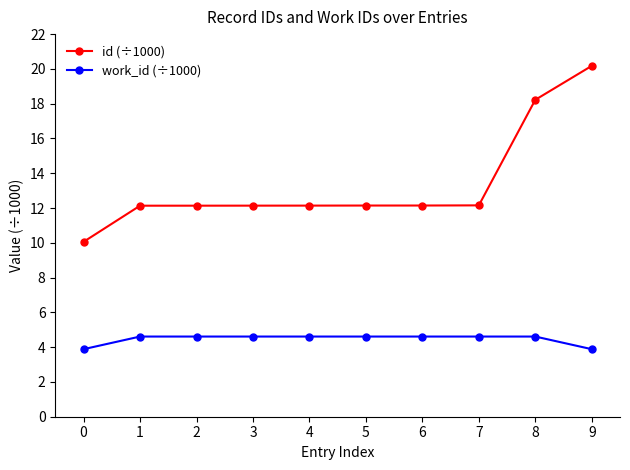

The value of id (÷1000) at 9 is 28.5. True or false?

False